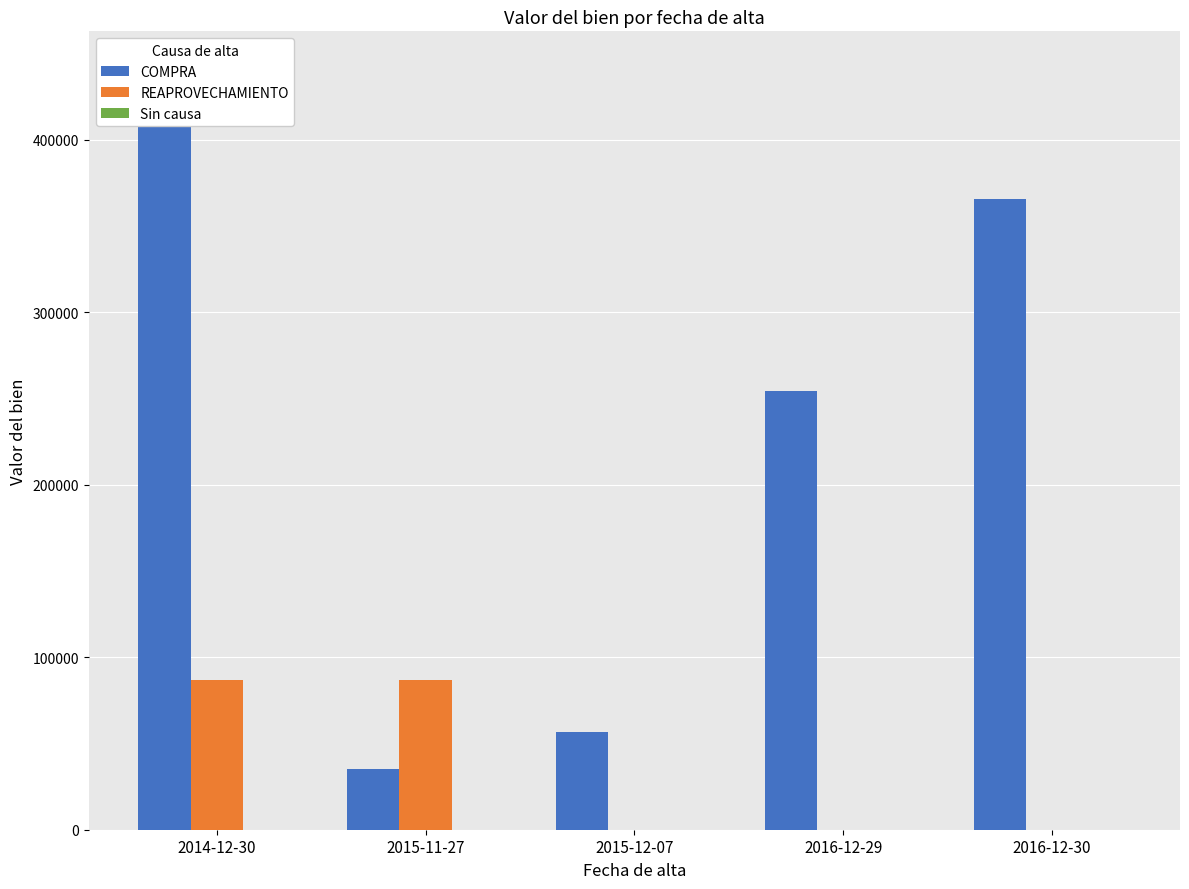

At how many categories does at least one series exceed 118419?

3